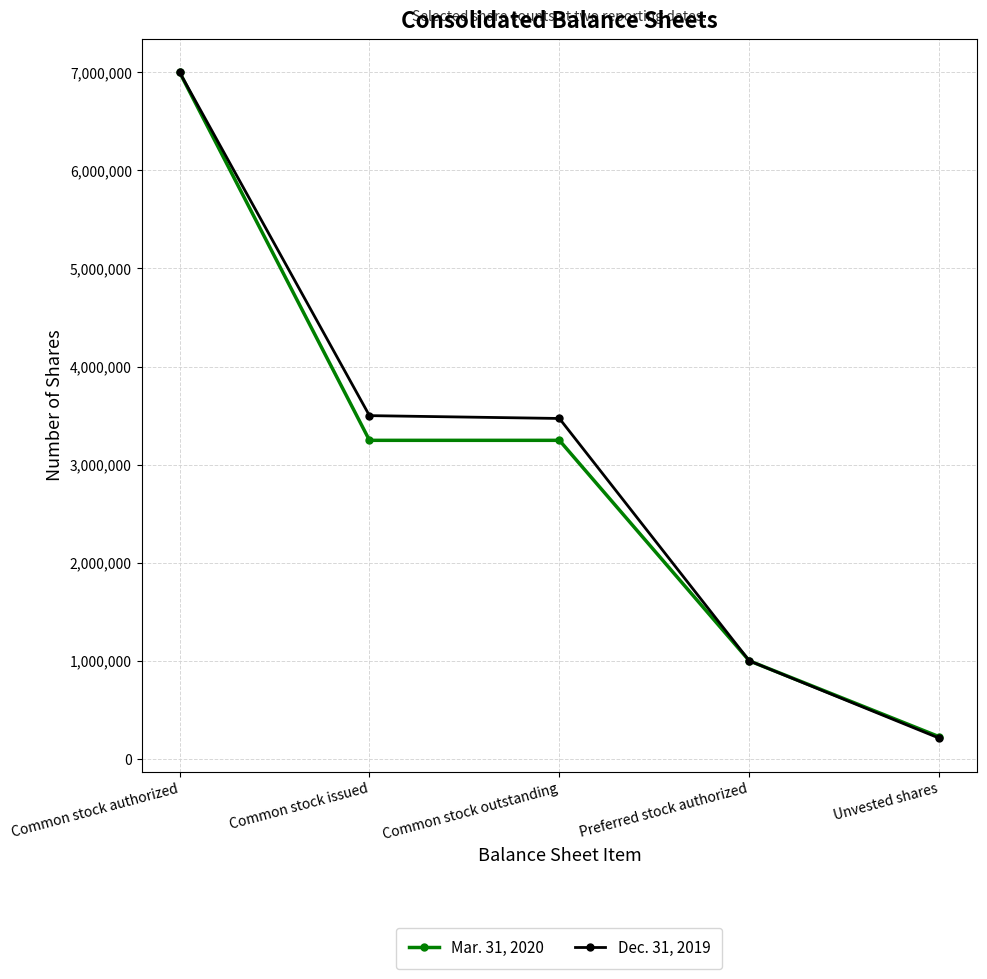

What is the label of the 3rd point from the right?

Common stock outstanding